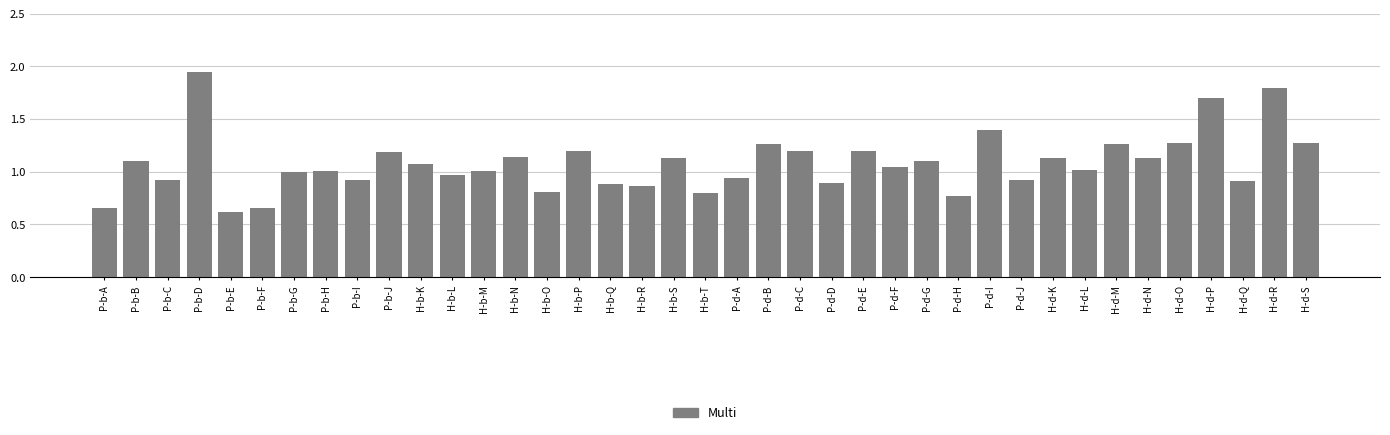

What is the sum of all values?

42.1